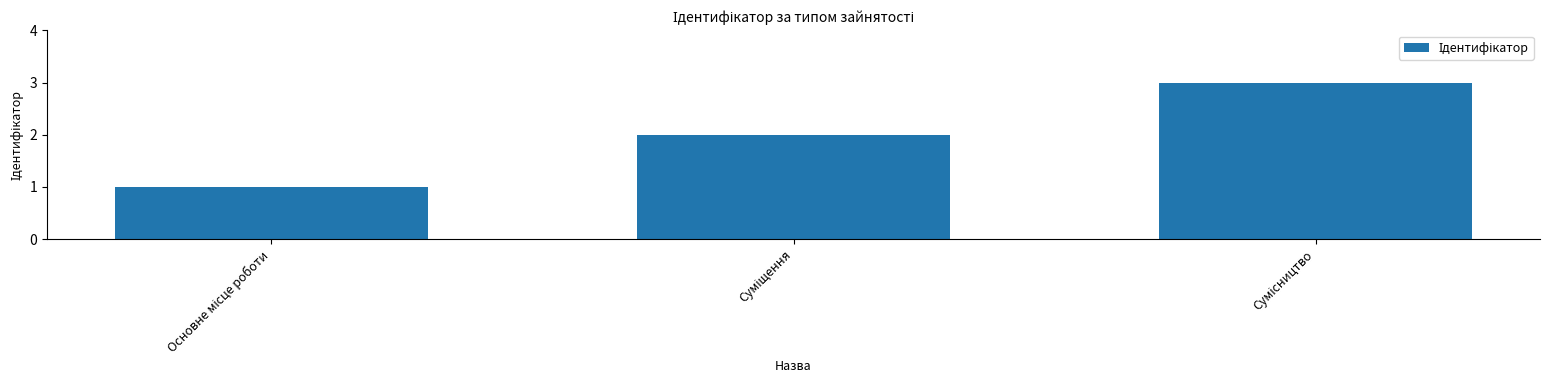

How many values are below 2?

1